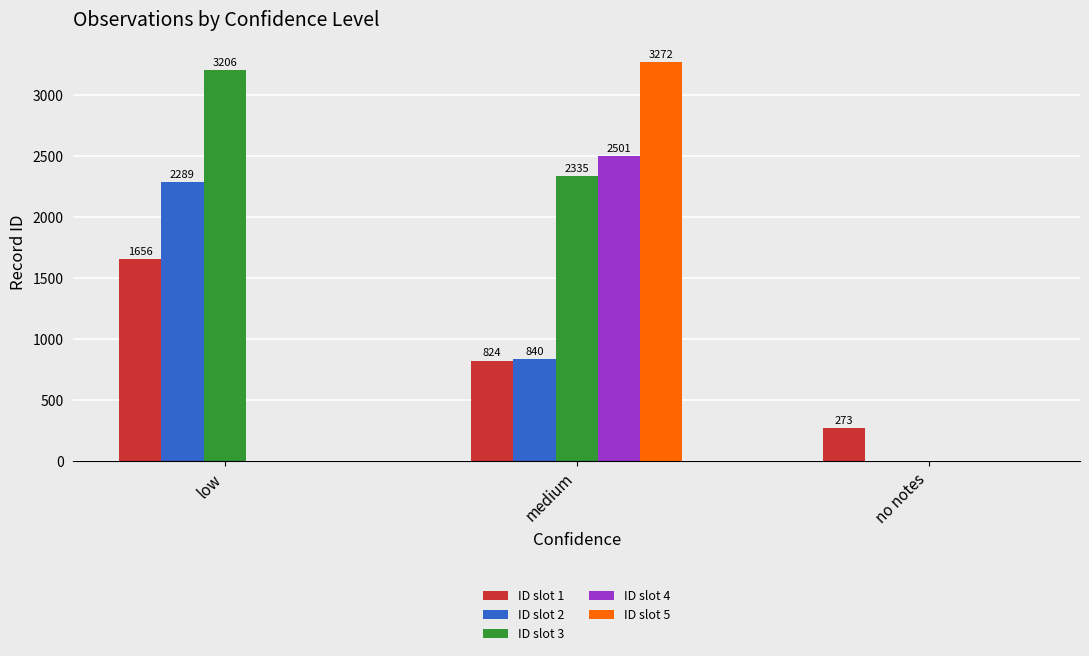

At which category is the sum across all series the highest?

medium